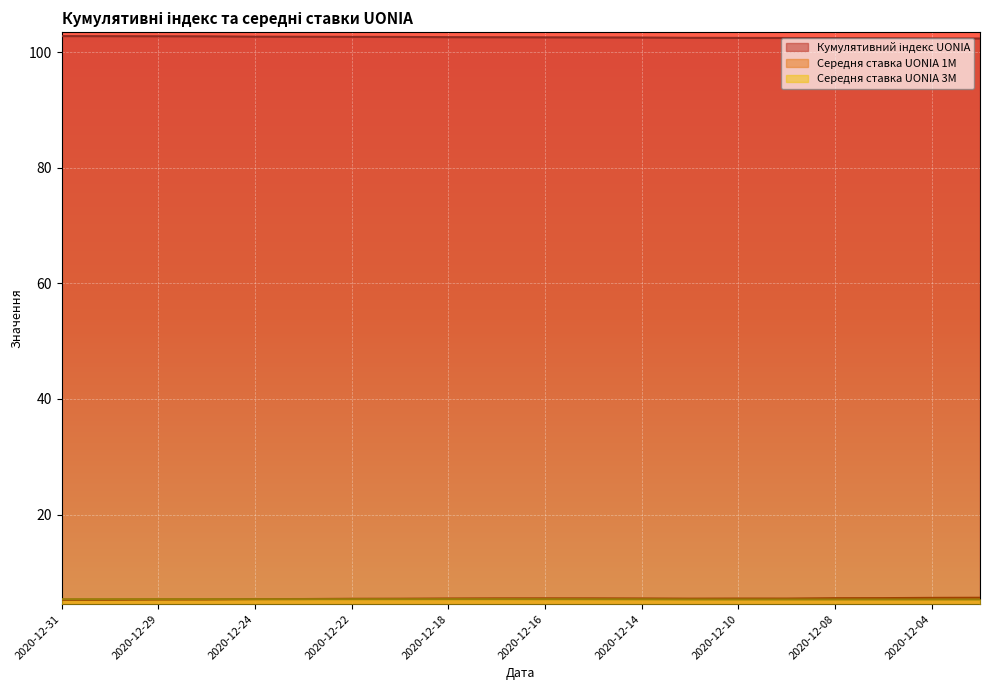

At which category does Середня ставка UONIA 3M reach its first local valley?

2020-12-23